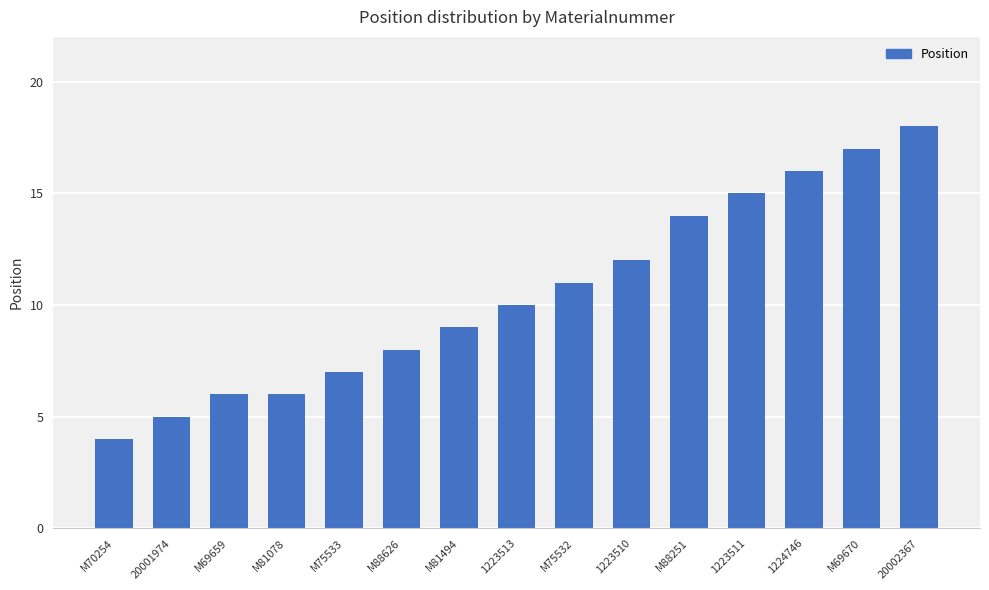

What is the ratio of the value at 1223513 to the value at M69670?

0.6